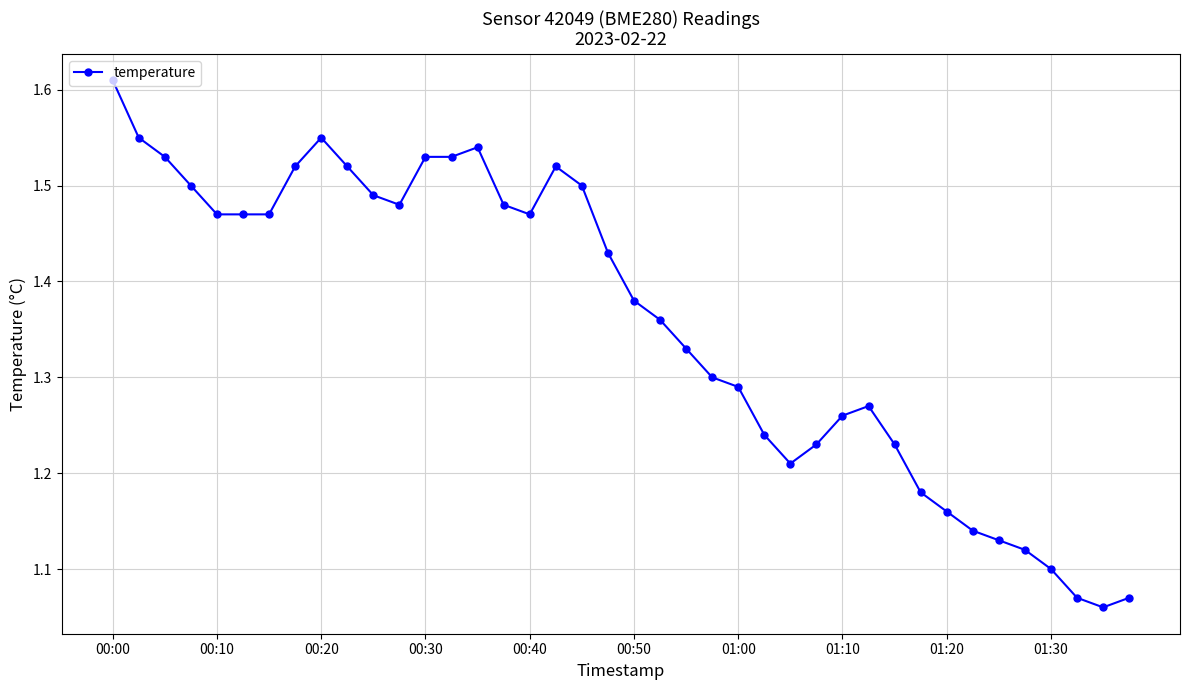

True or false: the data has more than 2 interior local peaks.

True